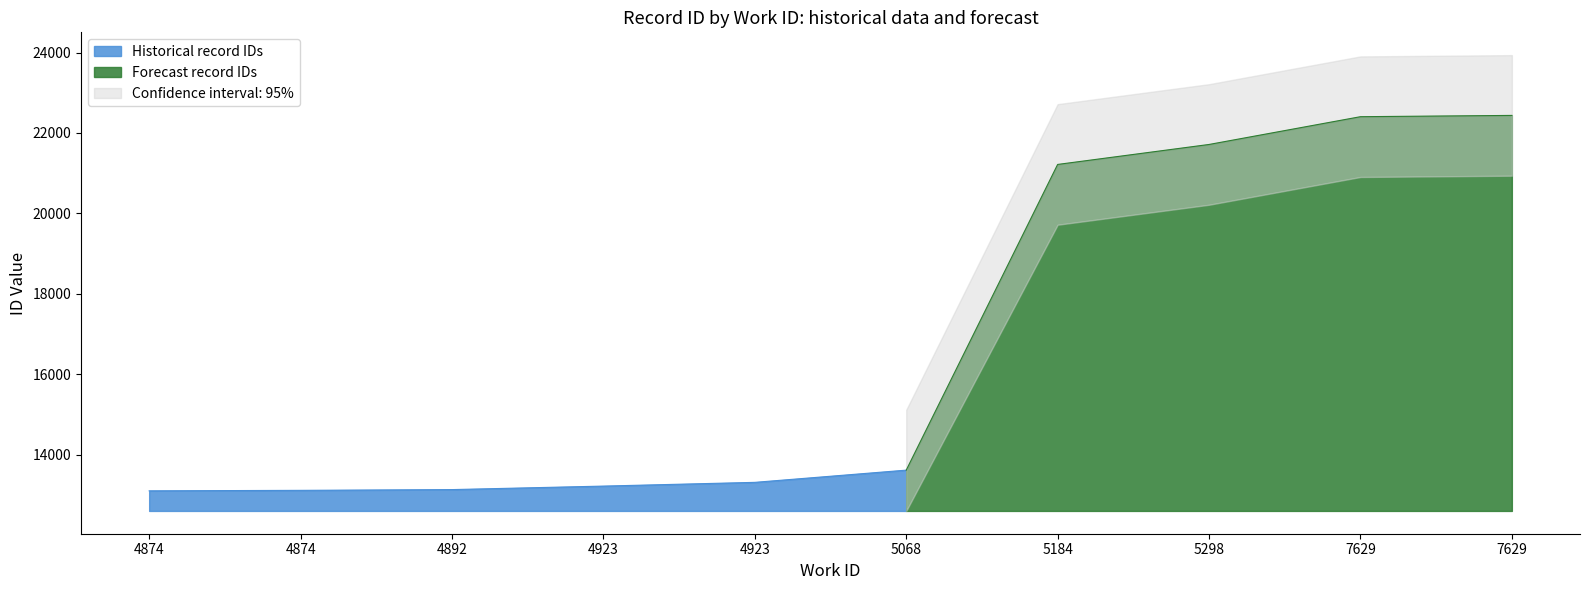

What value does the data have at 4874, to the nearest 50?

13100